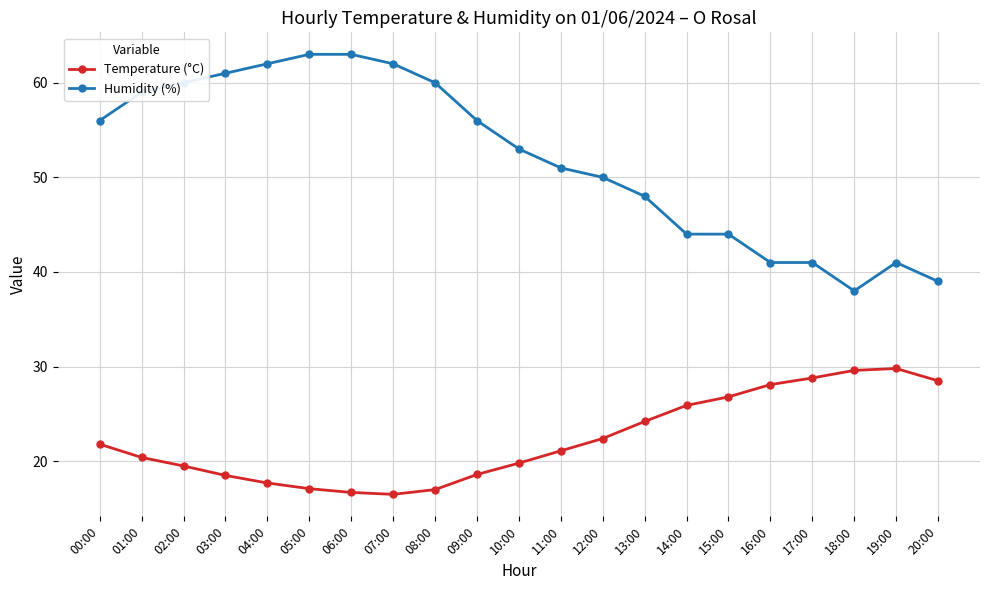

The value of Temperature (°C) at 18:00 is 29.6. True or false?

True